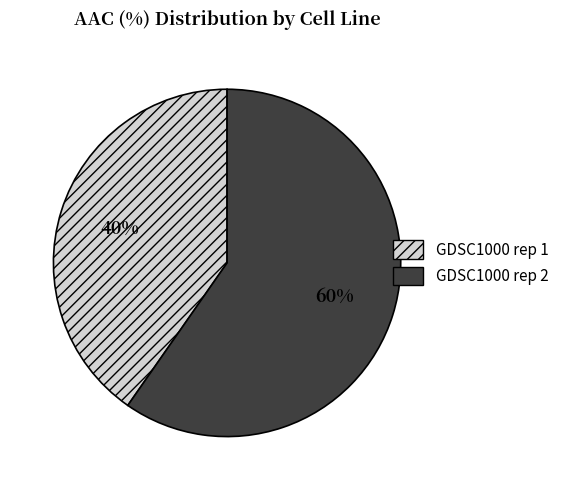

To the nearest percent, what is the average slice percentage?

50%